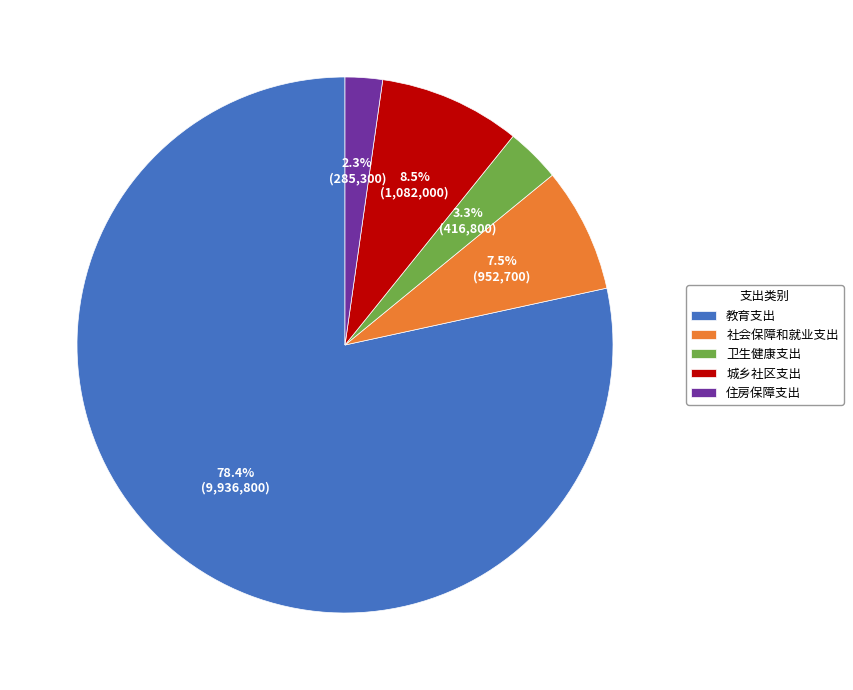

Which category has the smallest portion of the pie?

住房保障支出